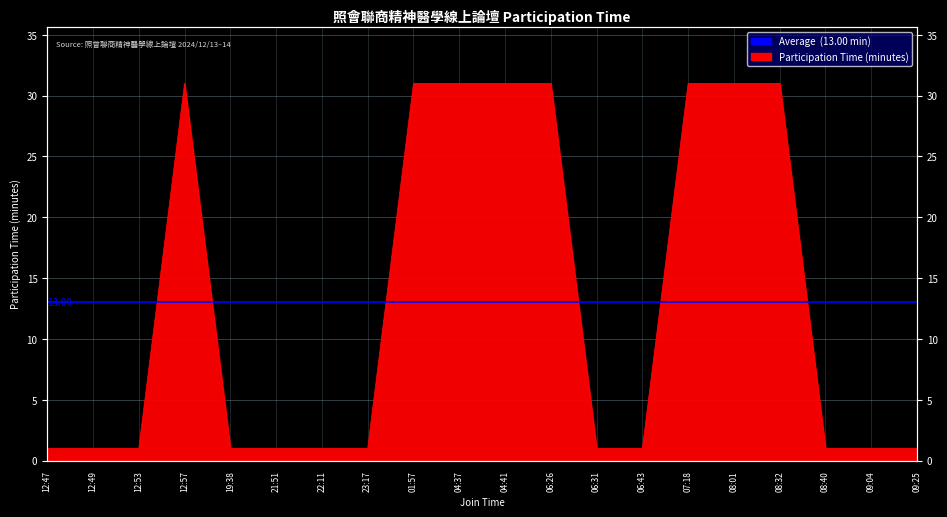

What is the difference between the maximum and minimum values?

30